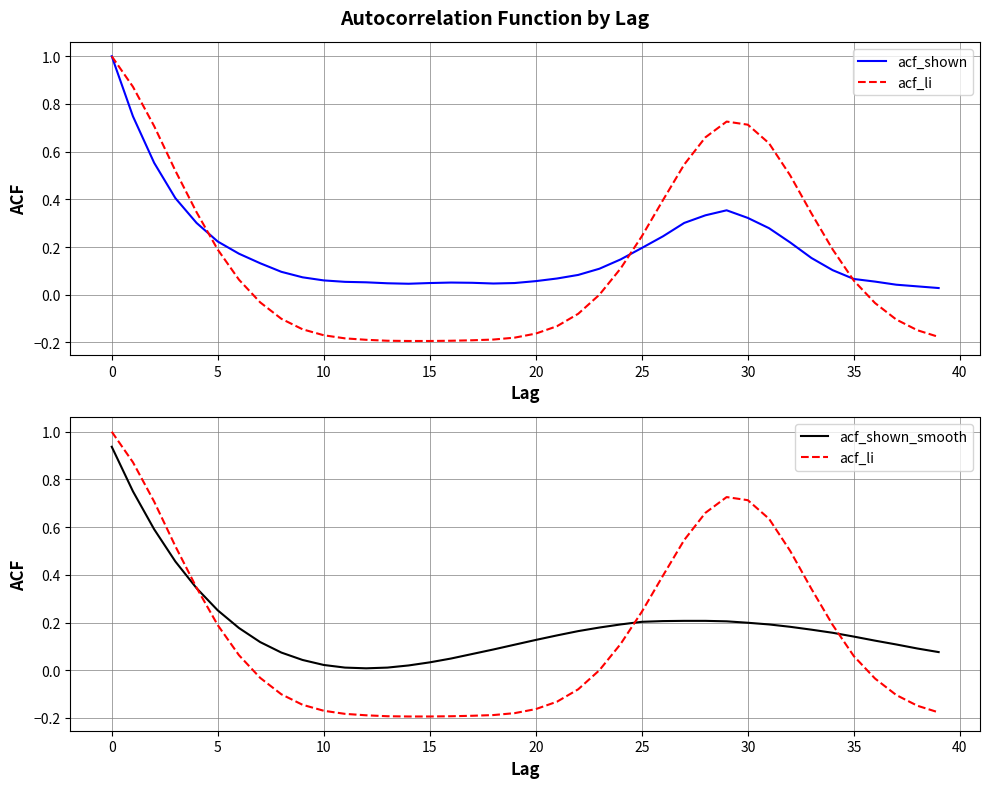

True or false: acf_li and acf_shown_smooth cross at least once.

True